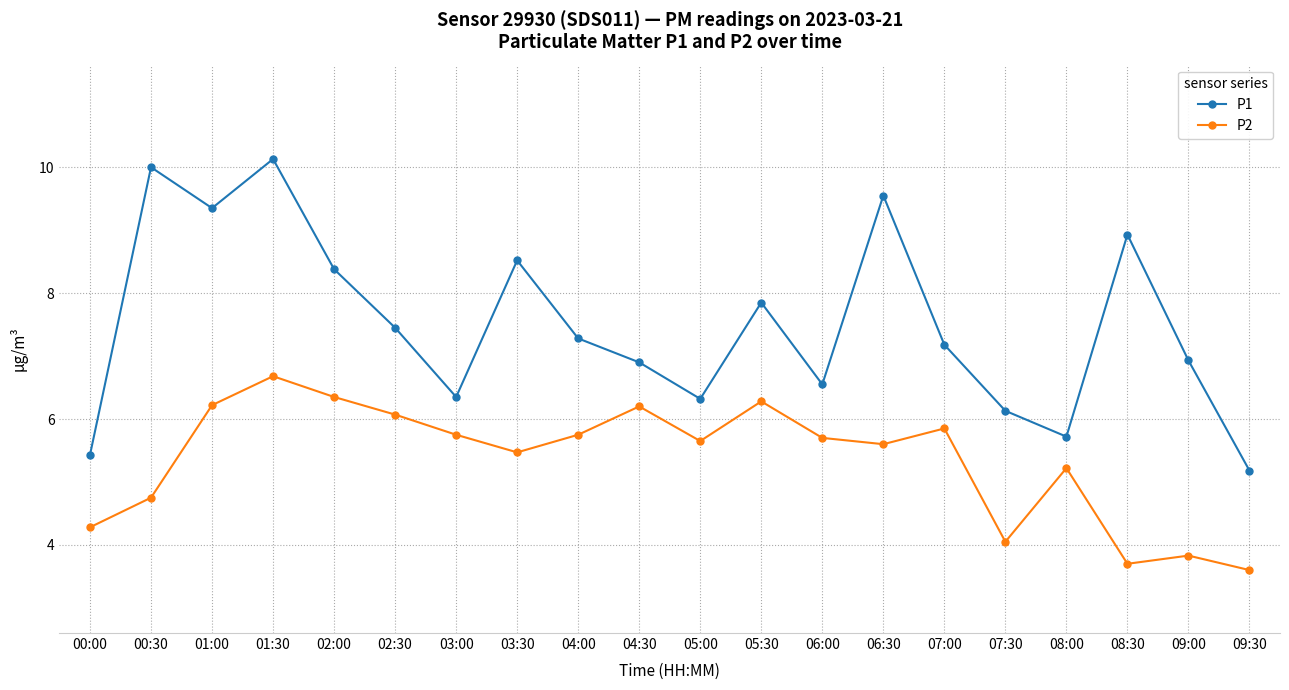

True or false: P2 has more than 0 interior local peaks.

True